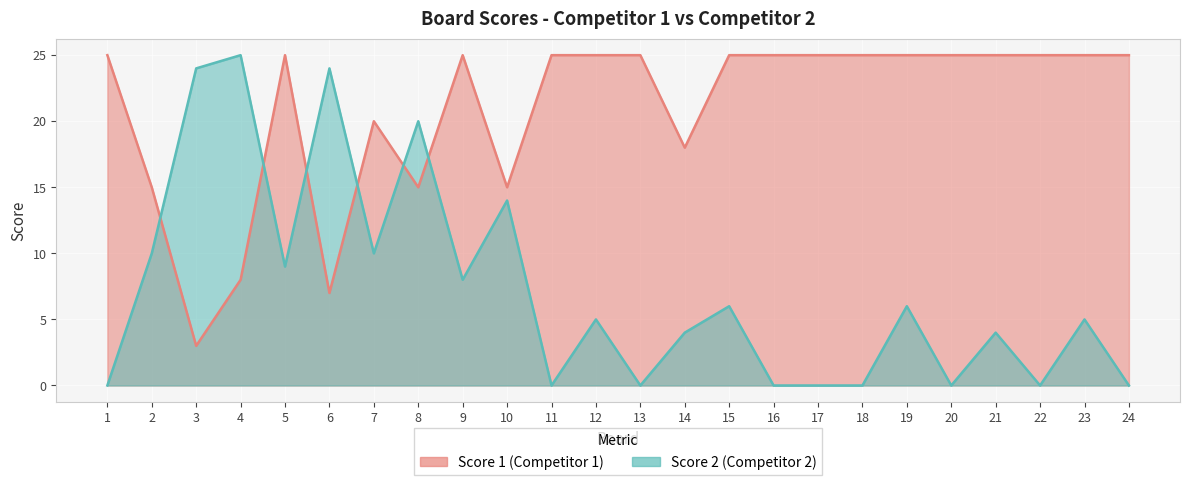

Which series ends up on top after the final intersection of Score 1 and Score 2?

Score 1